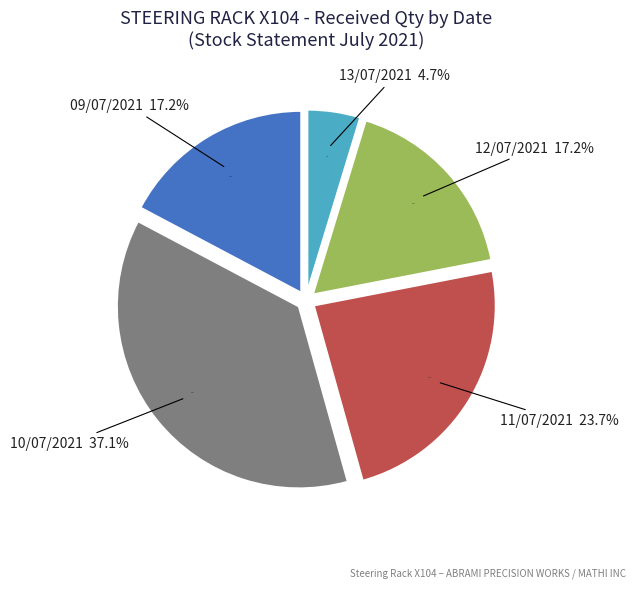

Is it true that 13/07/2021 is 18% of the pie?

False